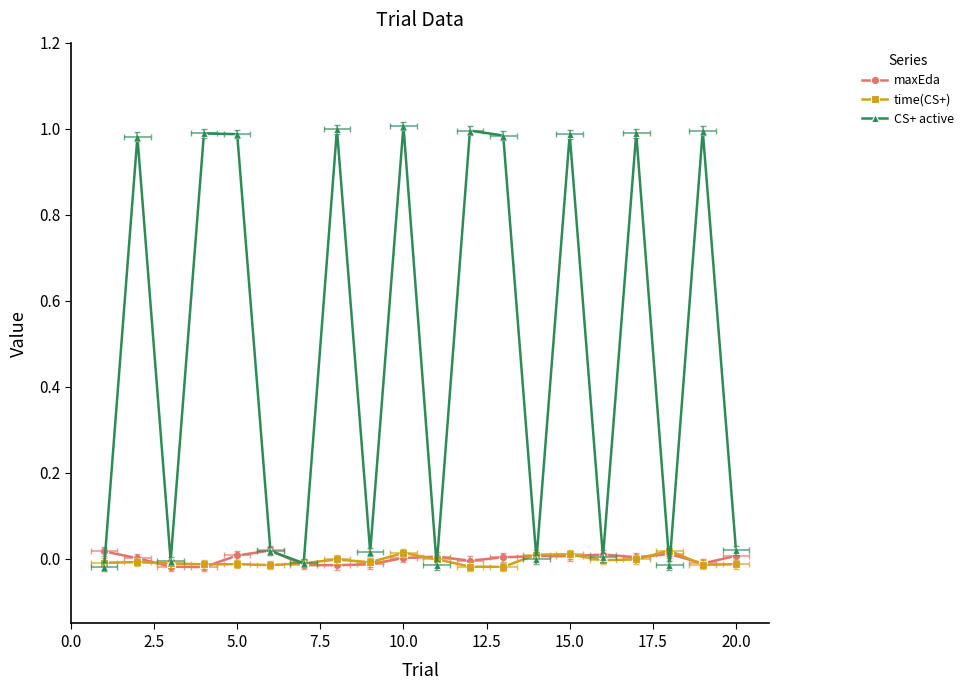

How many lines are shown in the chart?

3